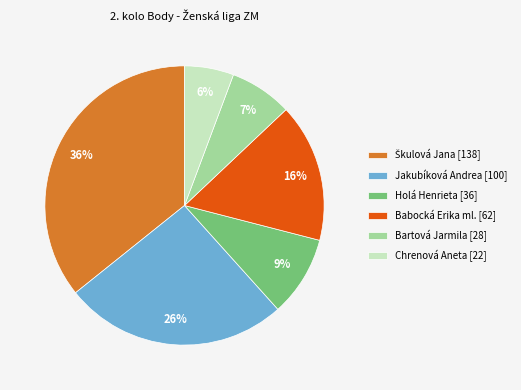

Which has a higher value, Babocká Erika ml. [62] or Chrenová Aneta [22]?

Babocká Erika ml. [62]